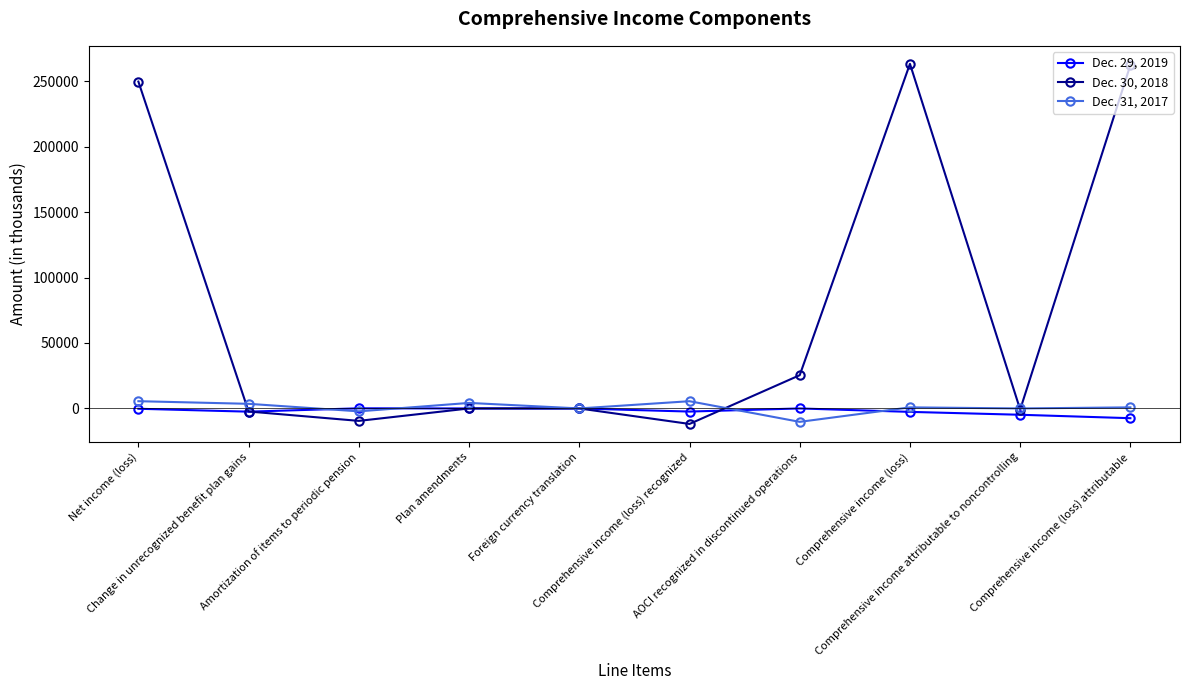

Which series has the widest spread of values?

Dec. 30, 2018